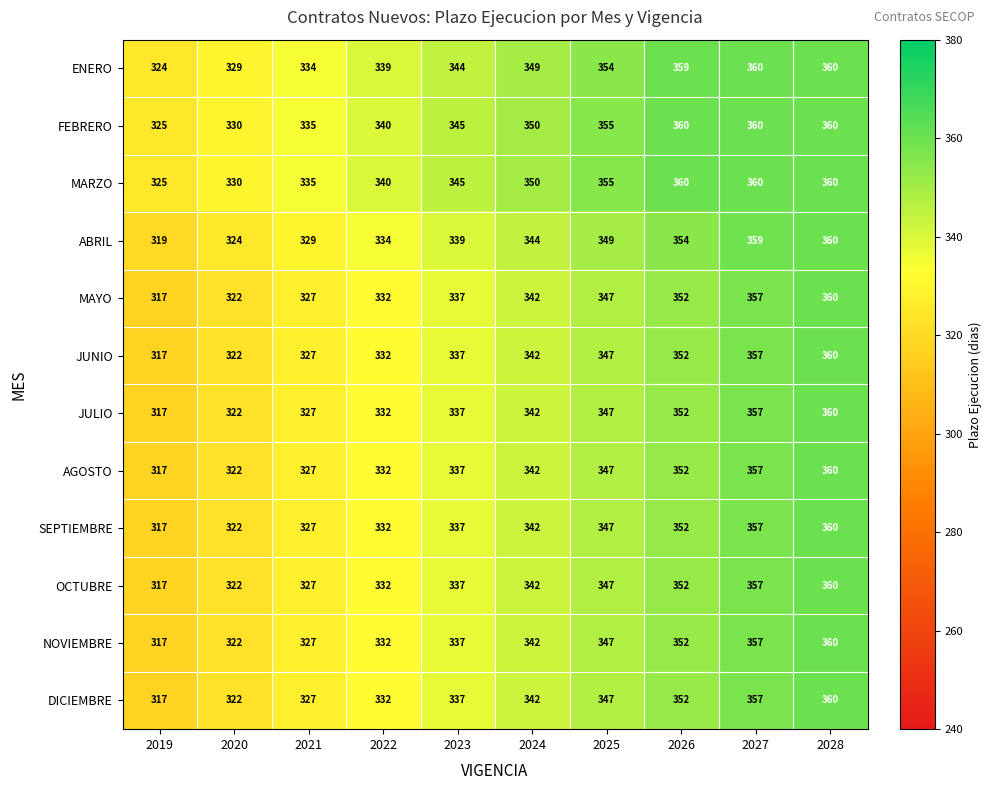

What is the greatest value displayed?

360